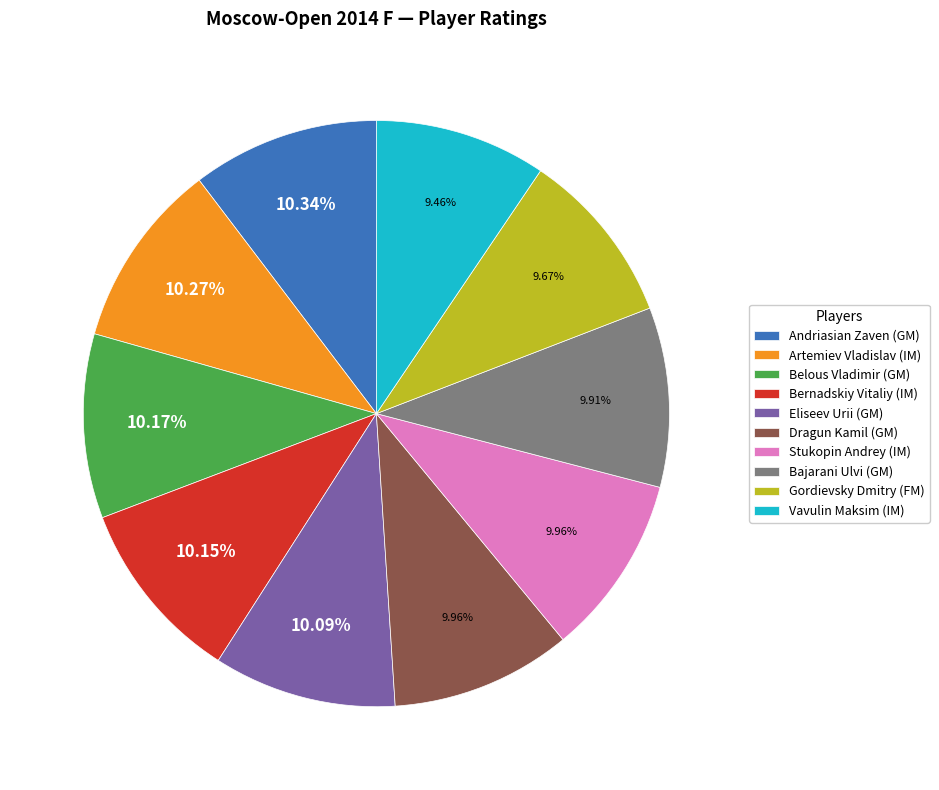

To the nearest percent, what is the combined percentage of Bajarani Ulvi (GM) and Belous Vladimir (GM)?

20%